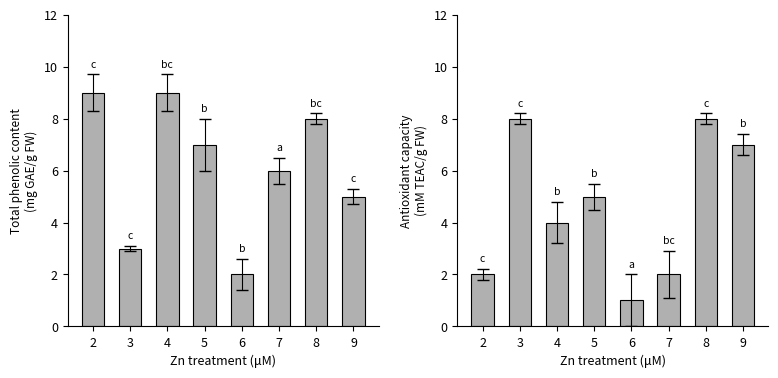

At which label is col_4 closest to 5?

9